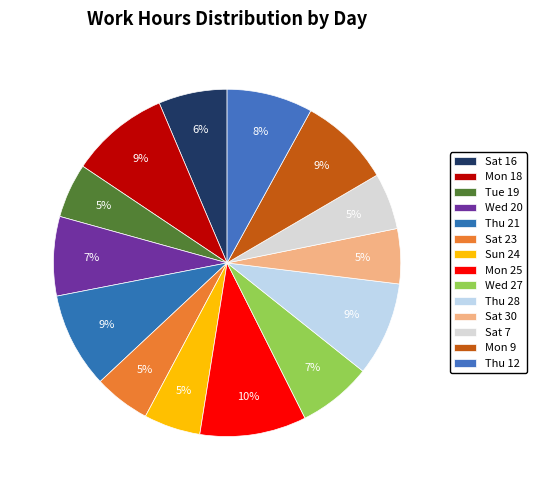

Combined, what portion of the pie is Mon 25 and Tue 19?

15.0%